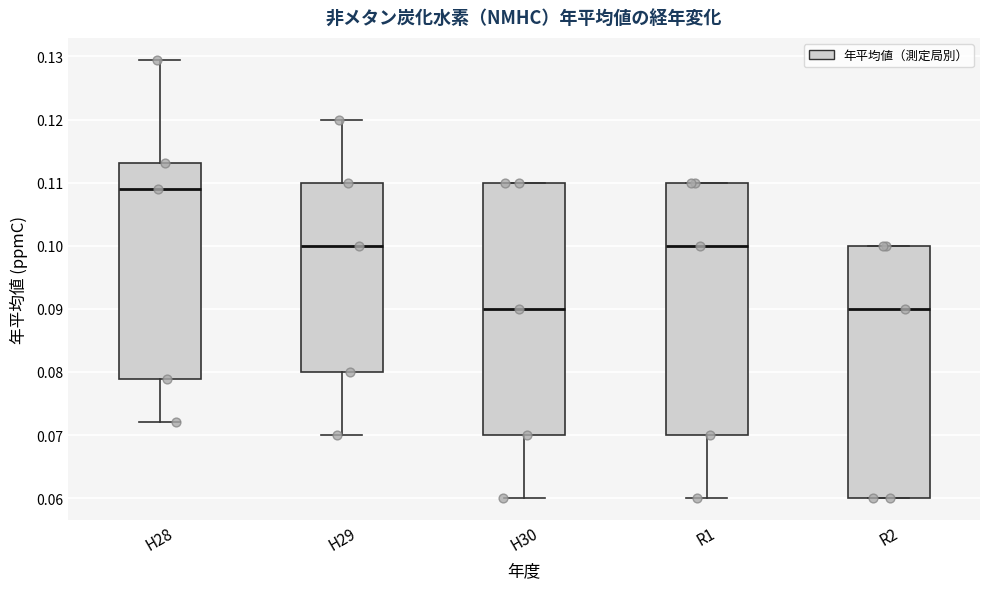

Reading left to right, transcribe this box plot: for each box, give where its median line is, the range the box spans, and where its two whiskers end, as read against the y-axis. The values are not printed on the chart, so give them approximately, as read against the axis.

H28: median 0.109, box 0.079 to 0.113, whiskers 0.072 to 0.129
H29: median 0.100, box 0.080 to 0.110, whiskers 0.070 to 0.120
H30: median 0.090, box 0.070 to 0.110, whiskers 0.060 to 0.110
R1: median 0.100, box 0.070 to 0.110, whiskers 0.060 to 0.110
R2: median 0.090, box 0.060 to 0.100, whiskers 0.060 to 0.100